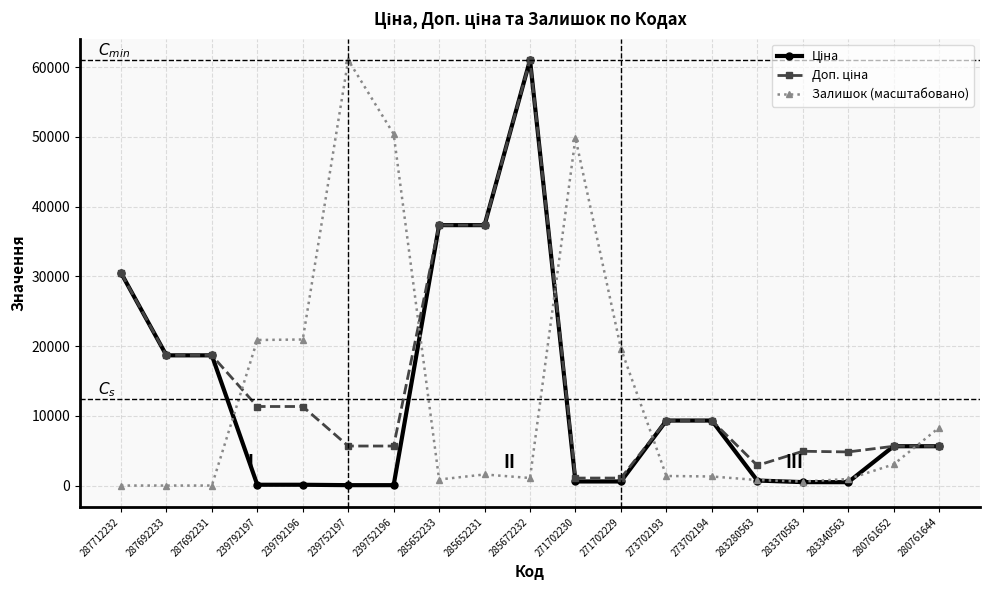

What is the label of the 1st point from the right?

280761644